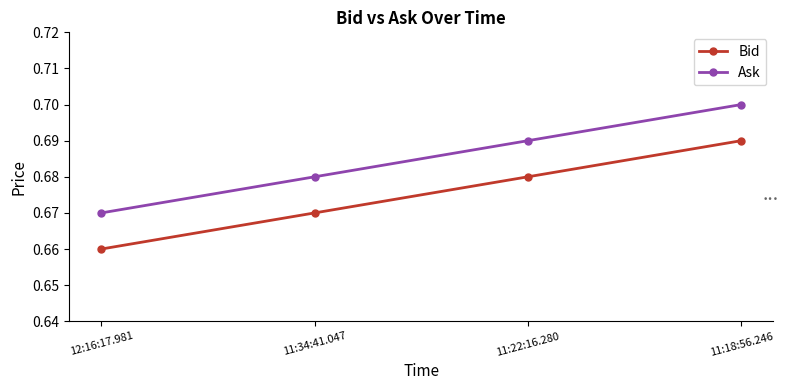

List the series in order of their peak value, lowest first.

Bid, Ask